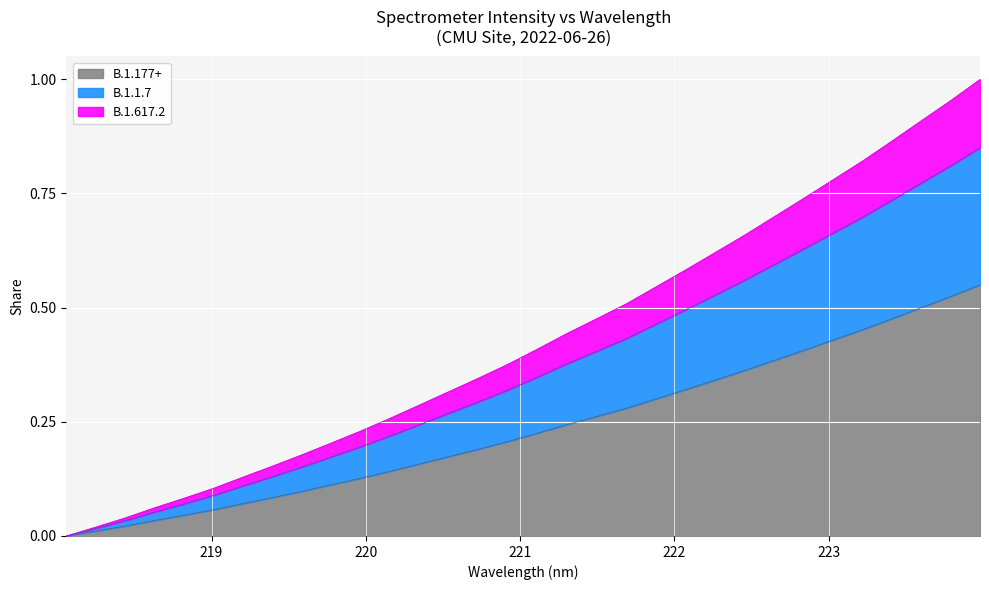

The chart shows a value of 0.4 at 221.8812. True or false?

False